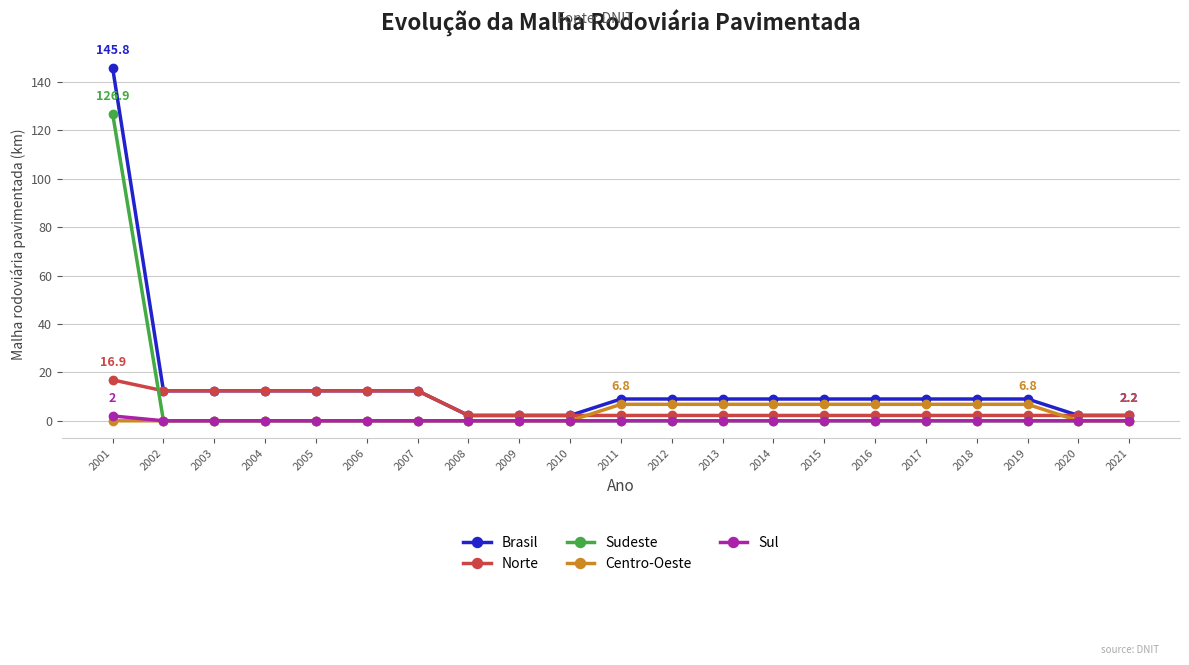

Reading left to right, list all the values displayed in this chart.

Brasil: 2001=145.8	2002=12.4	2003=12.4	2004=12.4	2005=12.4	2006=12.4	2007=12.4	2008=2.2	2009=2.2	2010=2.2	2011=9.0	2012=9.0	2013=9.0	2014=9.0	2015=9.0	2016=9.0	2017=9.0	2018=9.0	2019=9.0	2020=2.2	2021=2.2
Norte: 2001=16.9	2002=12.4	2003=12.4	2004=12.4	2005=12.4	2006=12.4	2007=12.4	2008=2.2	2009=2.2	2010=2.2	2011=2.2	2012=2.2	2013=2.2	2014=2.2	2015=2.2	2016=2.2	2017=2.2	2018=2.2	2019=2.2	2020=2.2	2021=2.2
Sudeste: 2001=126.9	2002=0.0	2003=0.0	2004=0.0	2005=0.0	2006=0.0	2007=0.0	2008=0.0	2009=0.0	2010=0.0	2011=0.0	2012=0.0	2013=0.0	2014=0.0	2015=0.0	2016=0.0	2017=0.0	2018=0.0	2019=0.0	2020=0.0	2021=0.0
Centro-Oeste: 2001=0.0	2002=0.0	2003=0.0	2004=0.0	2005=0.0	2006=0.0	2007=0.0	2008=0.0	2009=0.0	2010=0.0	2011=6.8	2012=6.8	2013=6.8	2014=6.8	2015=6.8	2016=6.8	2017=6.8	2018=6.8	2019=6.8	2020=0.0	2021=0.0
Sul: 2001=2.0	2002=0.0	2003=0.0	2004=0.0	2005=0.0	2006=0.0	2007=0.0	2008=0.0	2009=0.0	2010=0.0	2011=0.0	2012=0.0	2013=0.0	2014=0.0	2015=0.0	2016=0.0	2017=0.0	2018=0.0	2019=0.0	2020=0.0	2021=0.0